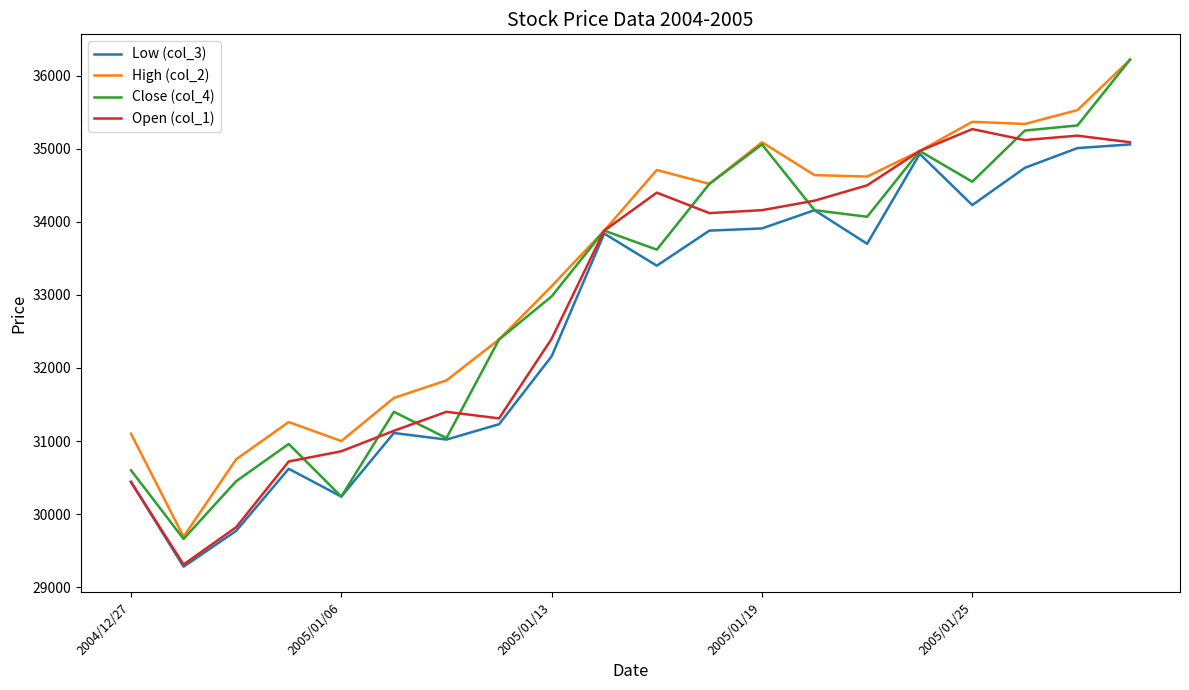

Which series has the widest spread of values?

Close (col_4)